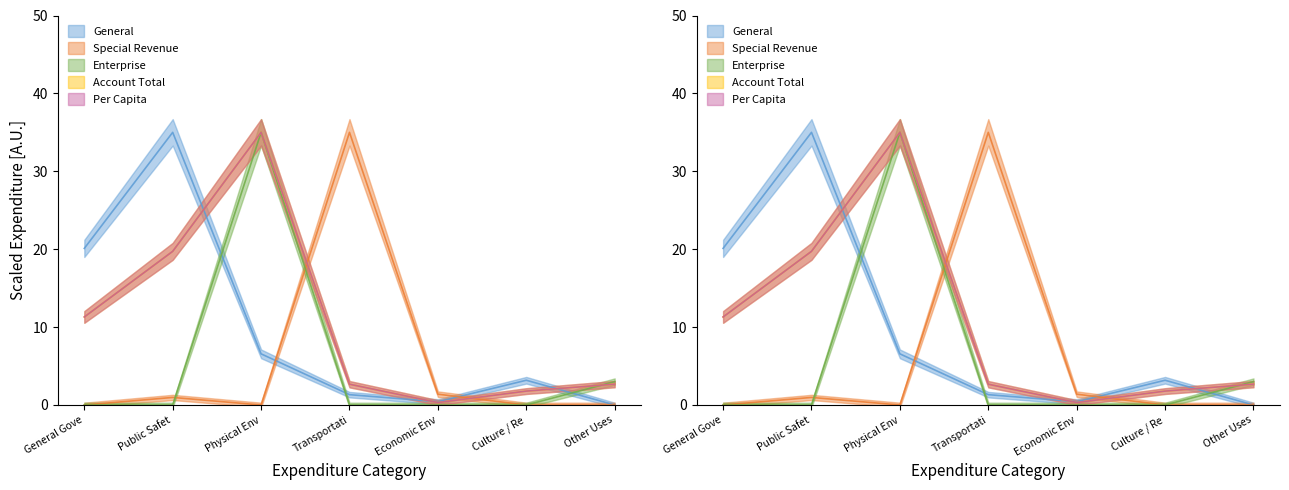

Where is the first local minimum for Account Total?

Economic Env